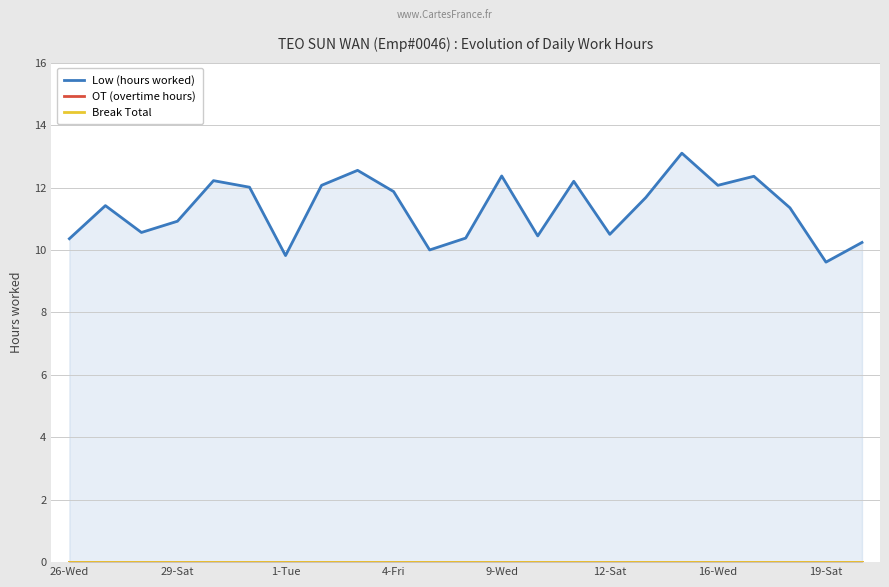

What is the spread (max minus min) of values at 11?

10.4